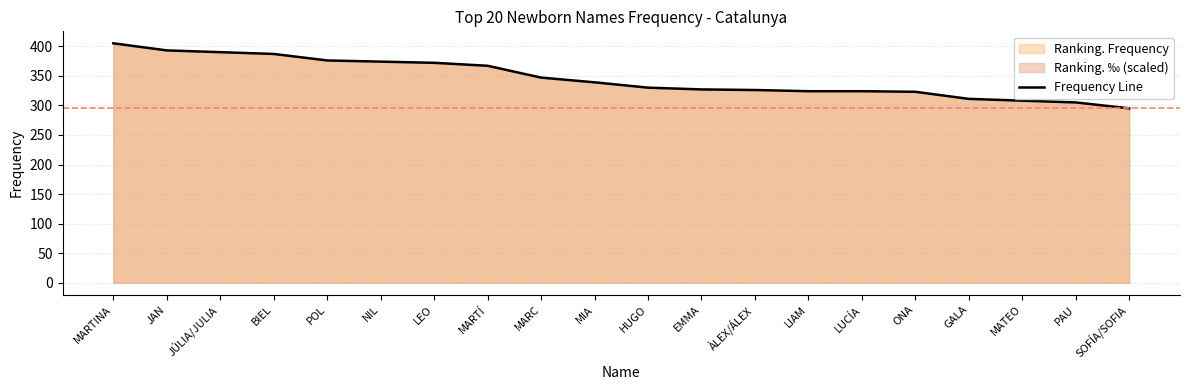

What is the label of the 10th point from the right?

HUGO